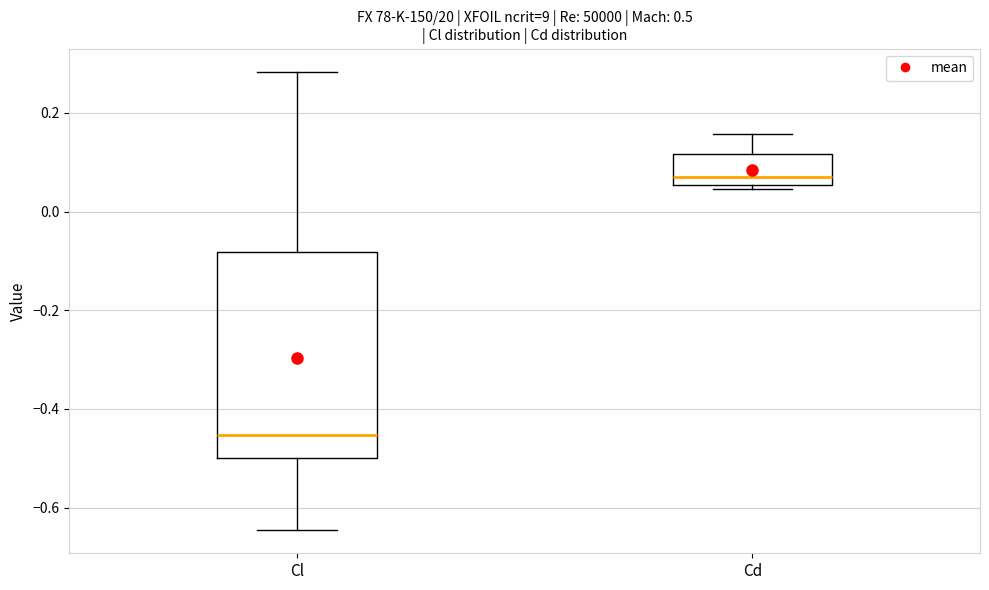

Comparing the boxes themselves (not the whiskers), which one is the tallest?

Cl